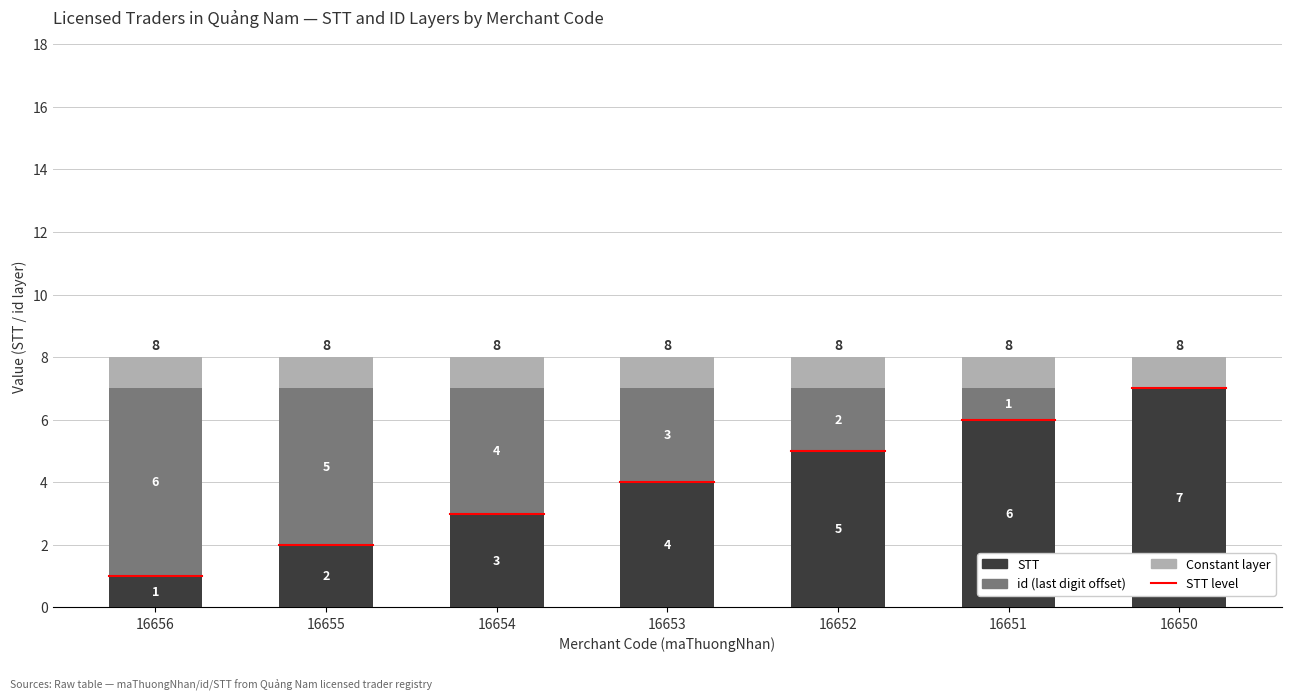

What is the total value across all series at 16652?

8